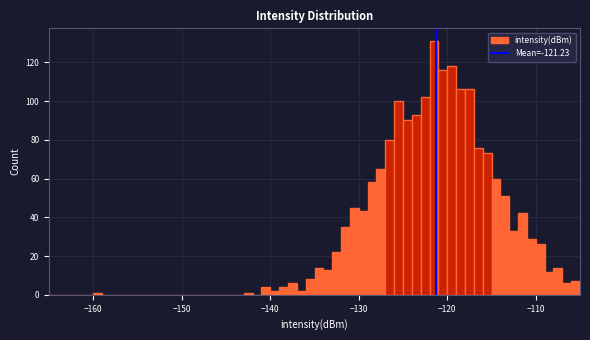

Read against the x-axis, roughly where is the centre of the tallest bar?

-121